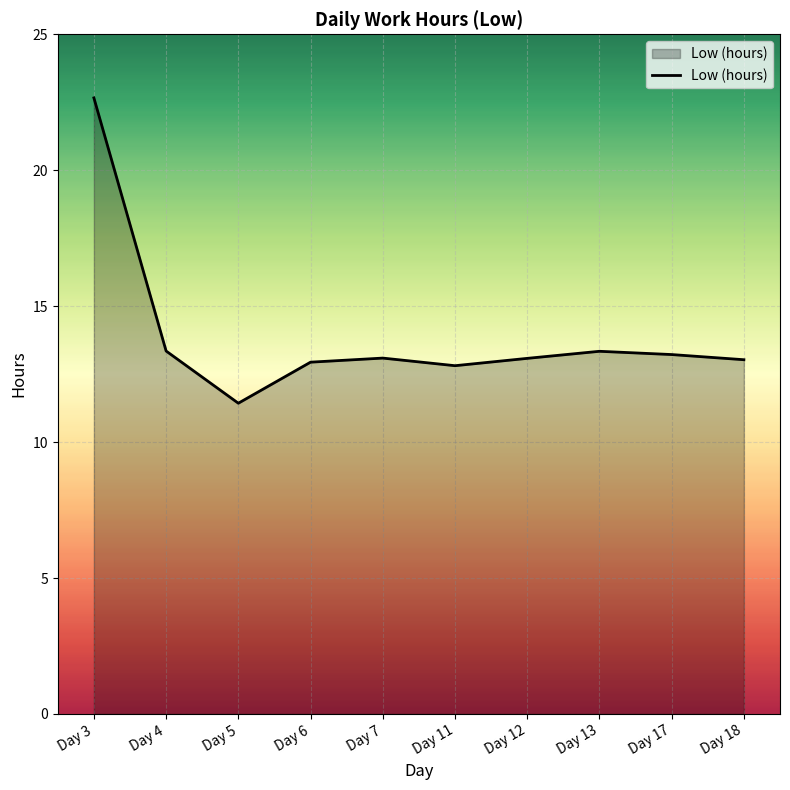

True or false: the data shows 13.3 at Day 13.

True